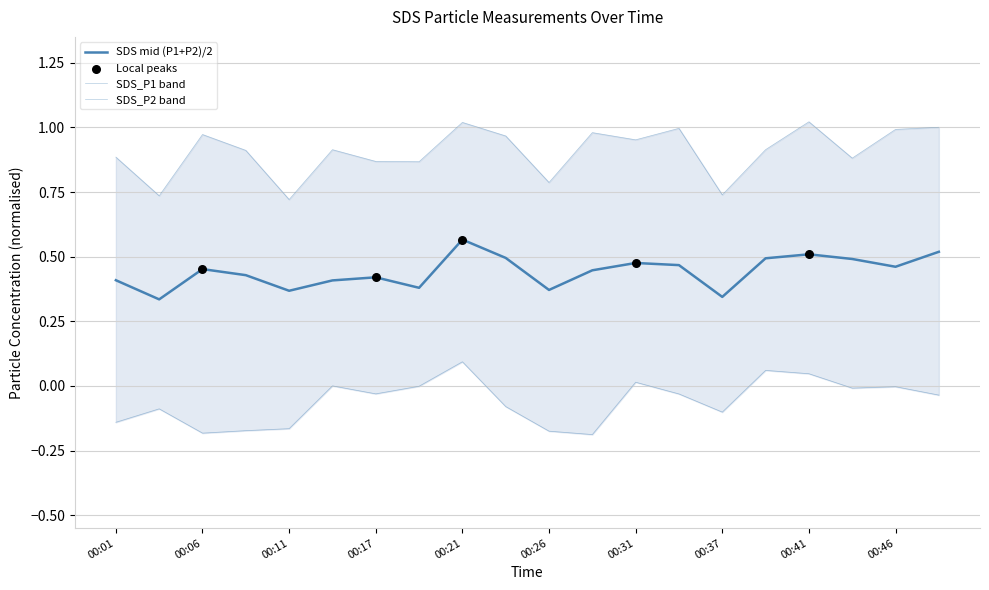

What is the change in value from 00:01 to 00:44?

+0.1